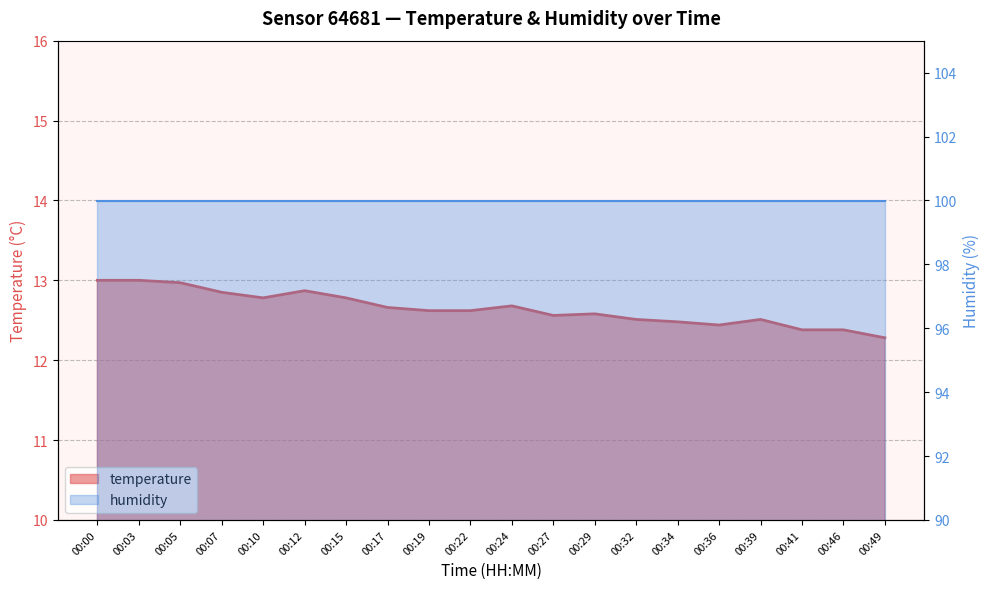

What is the ratio of the value at 00:12 to the value at 00:29?

1.0